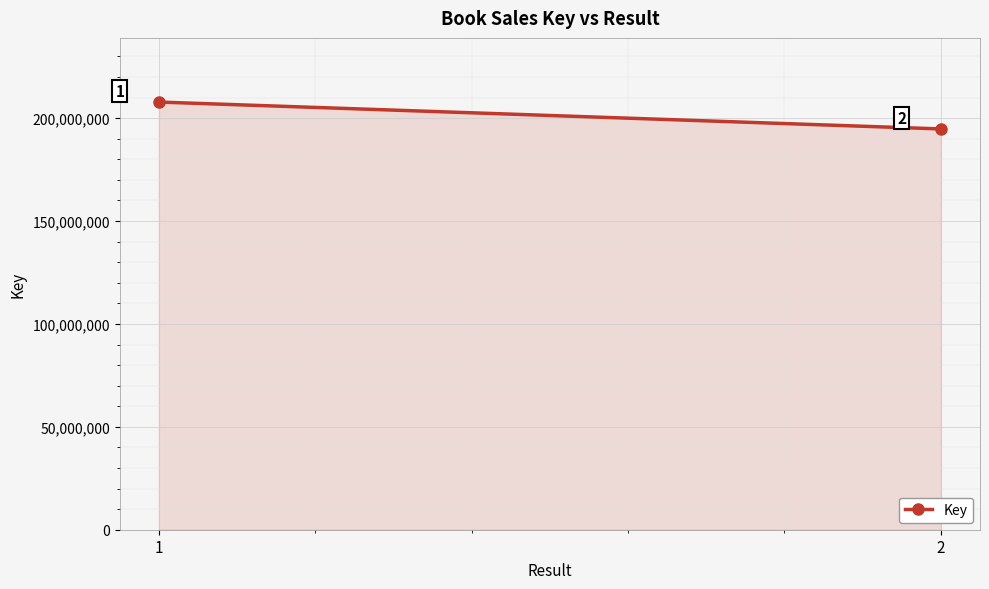

List the labels in order of value, smallest first.

2, 1